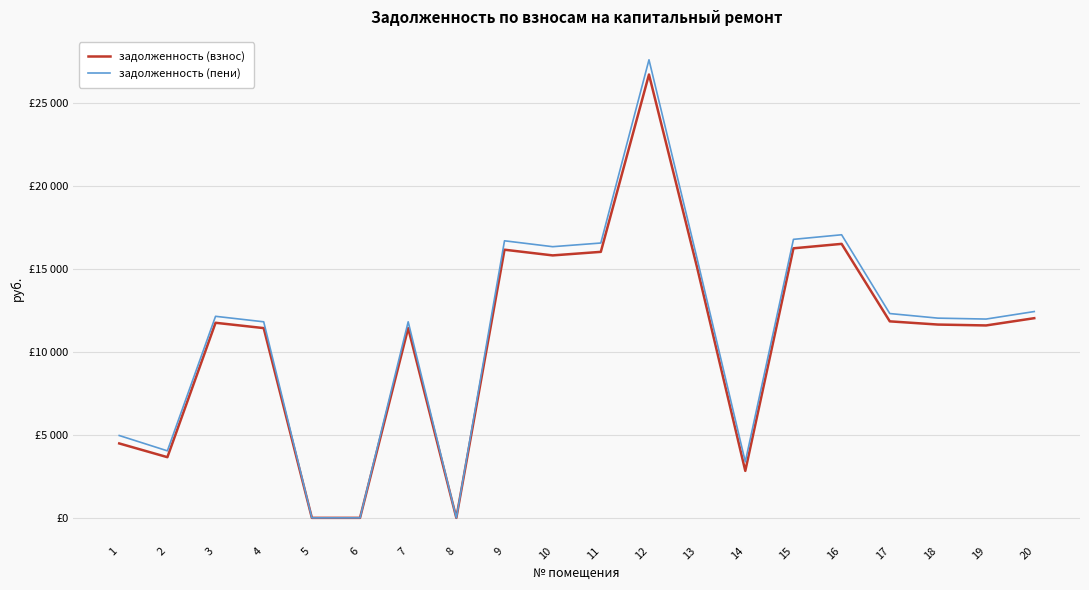

What are all the series names shown in the legend?

задолженность (взнос), задолженность (пени)